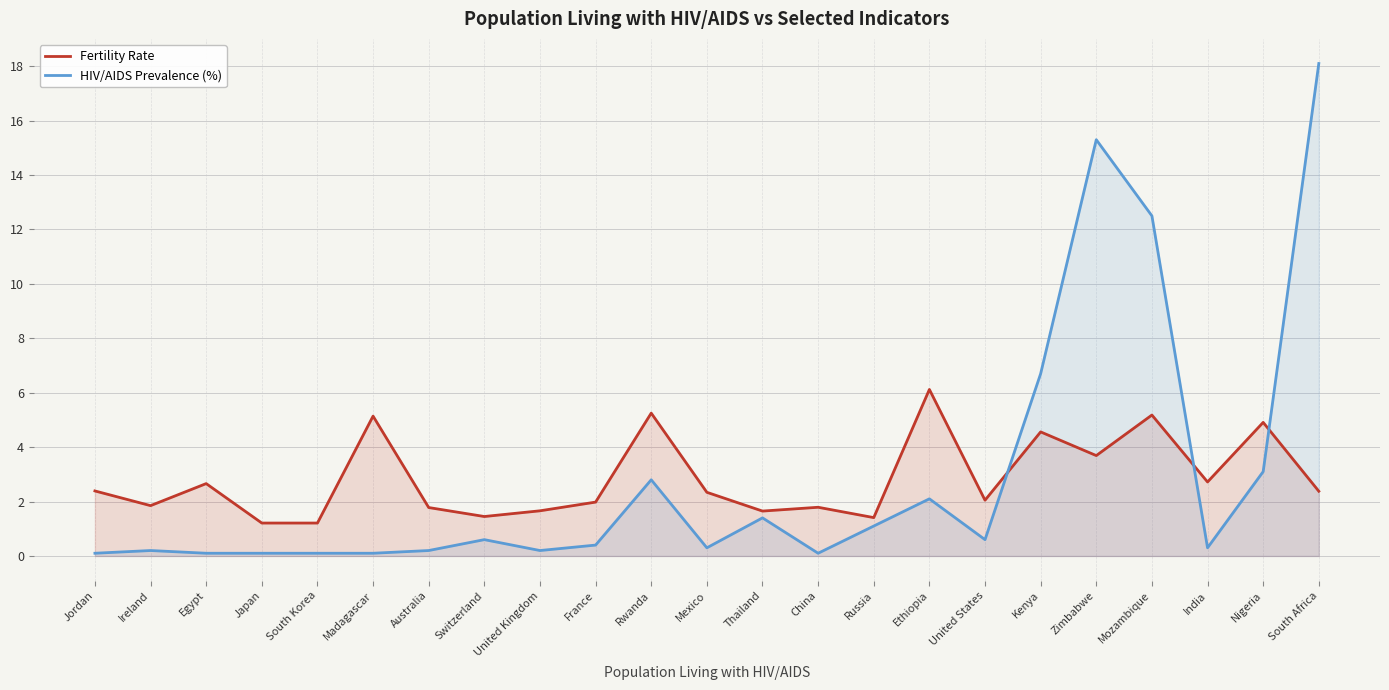

Which series has the largest range (max minus min)?

HIV/AIDS Prevalence (%)